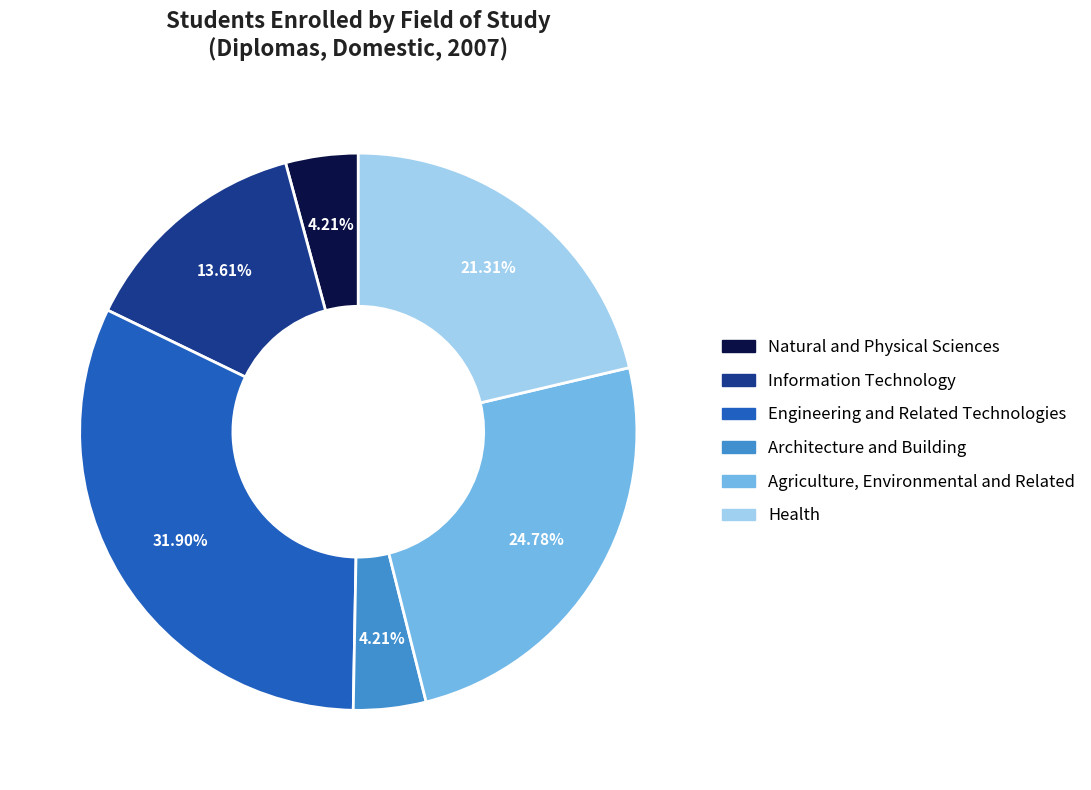

Combined, do Information Technology and Engineering and Related Technologies account for over 50%?

No